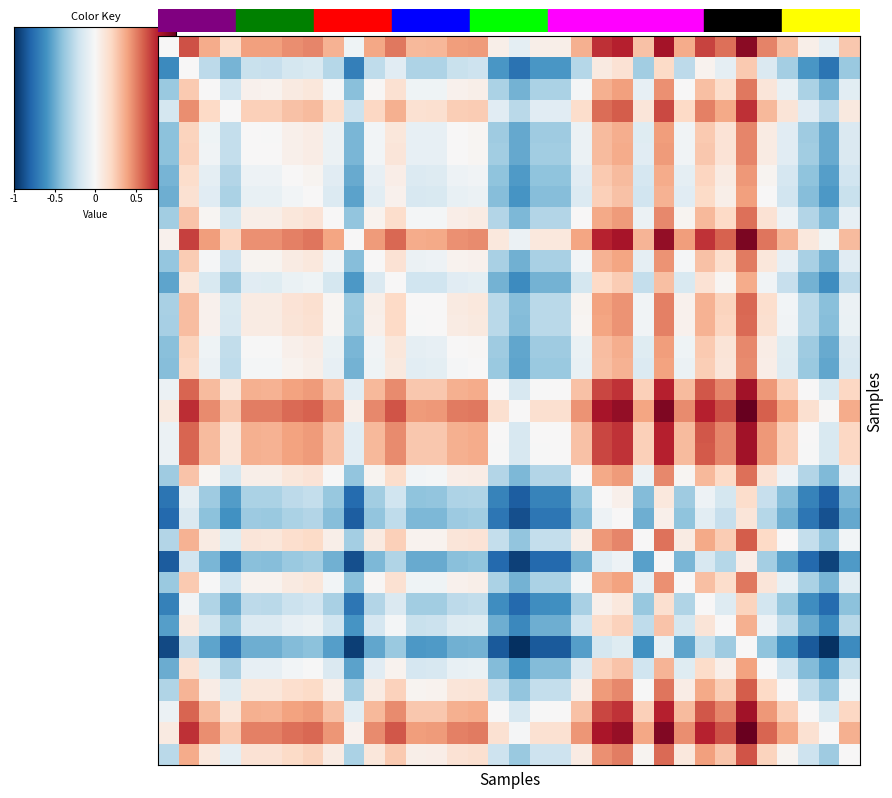

Which label corresponds to the largest value in the chart?

28